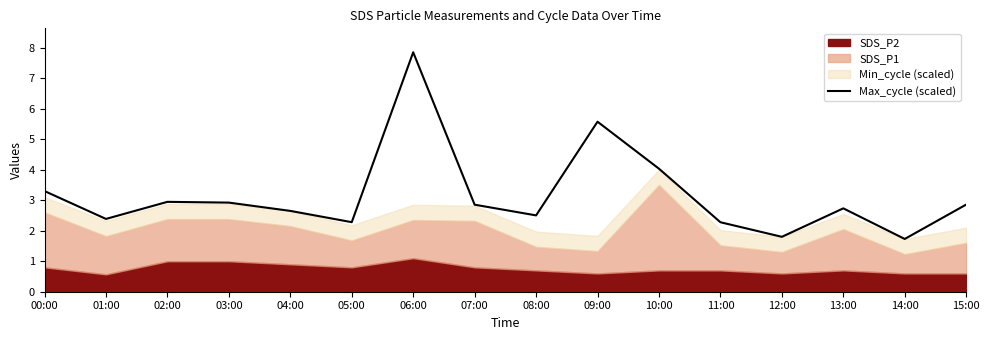

What is the label of the 1st point from the right?

15:00